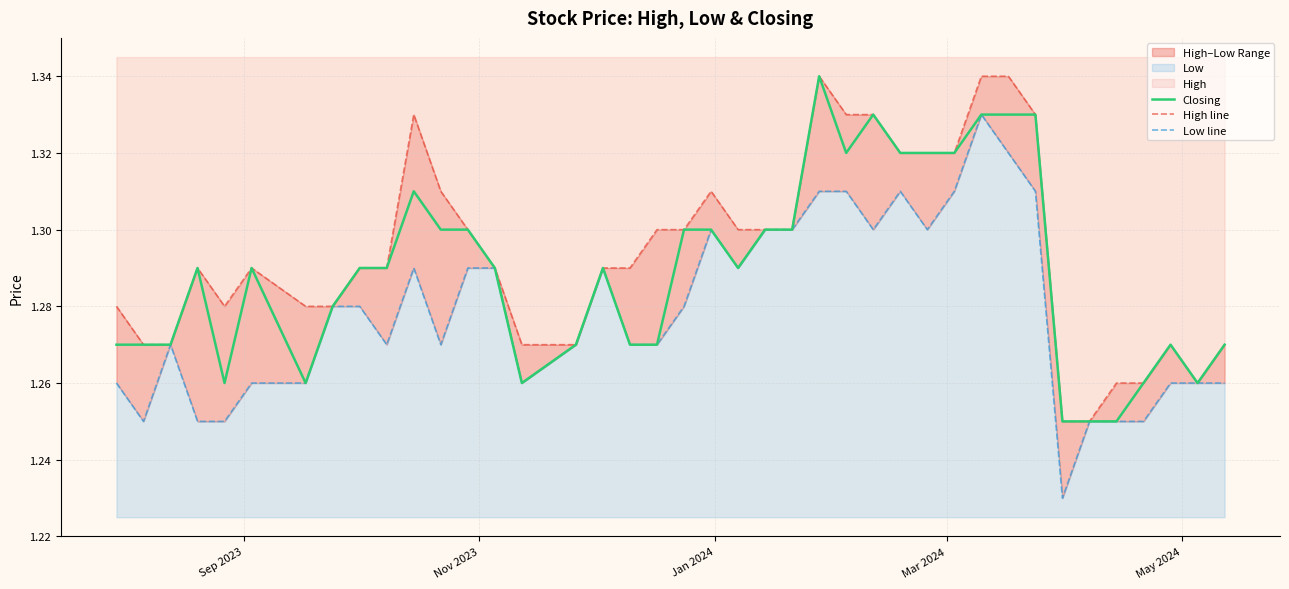

Which series has the largest total across all categories?

High line